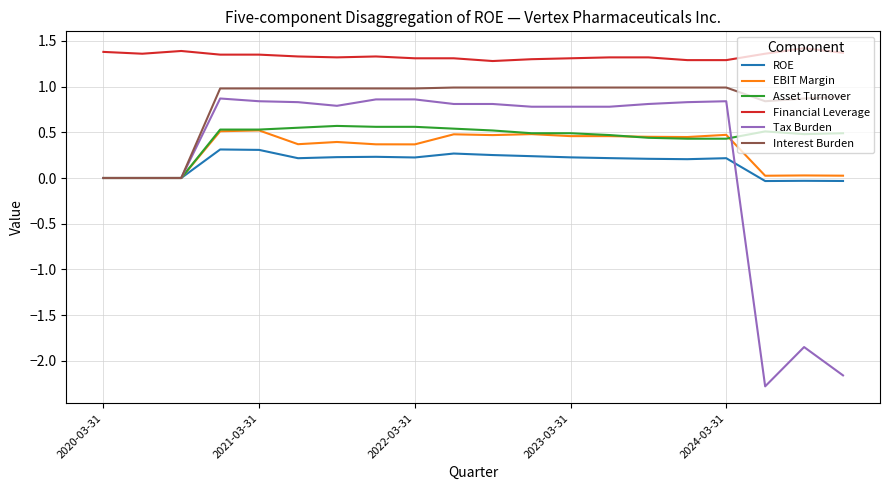

How many lines are shown in the chart?

6